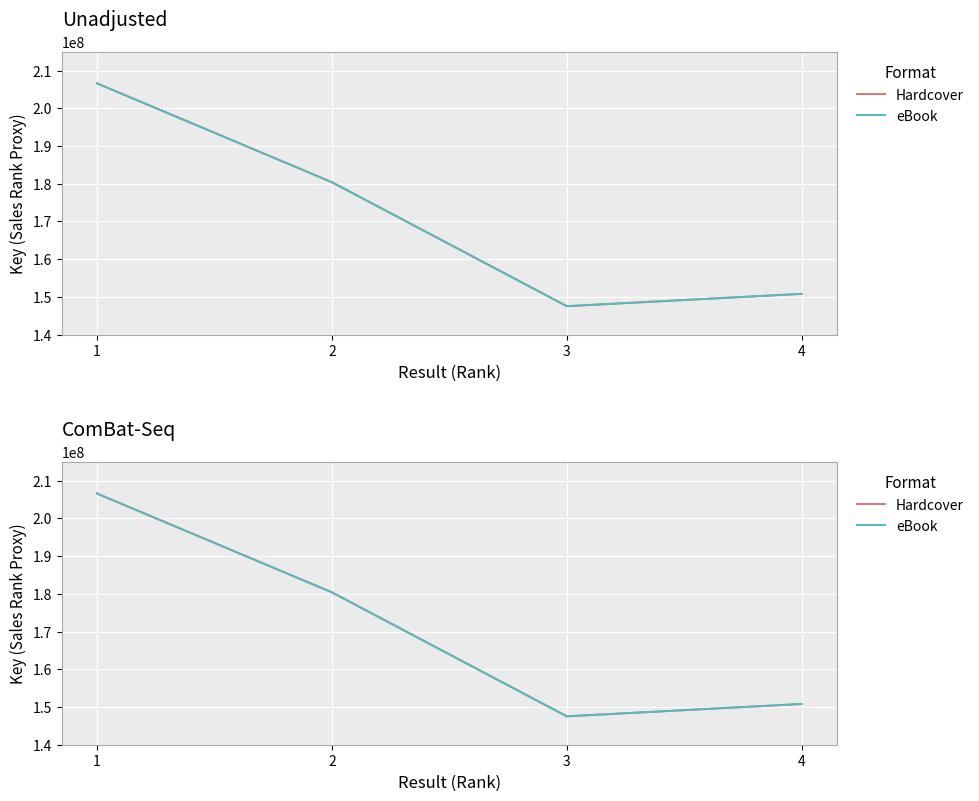

What is the average value of the eBook series?

171332442